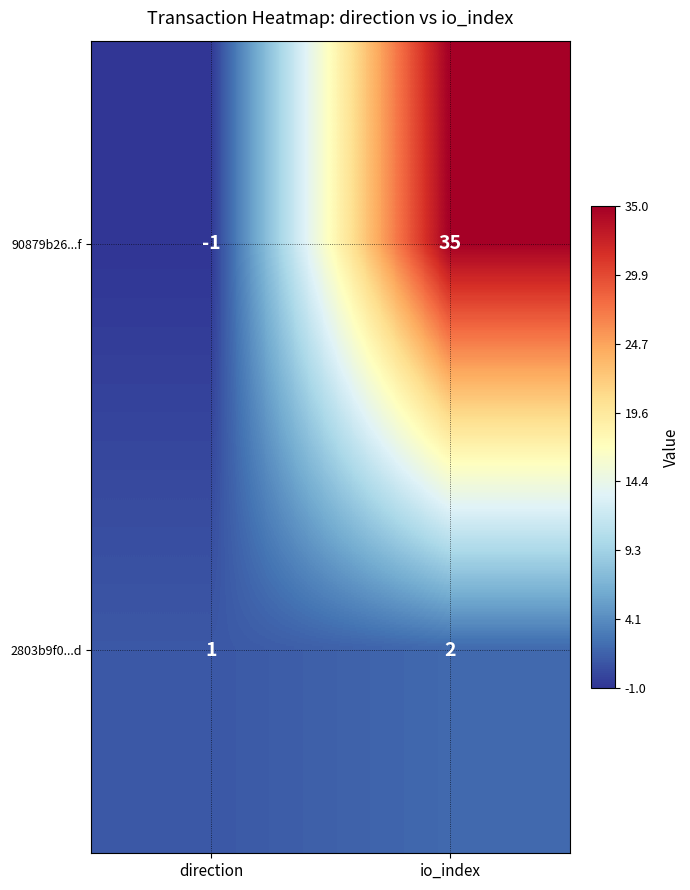

Which series has the largest range (max minus min)?

90879b26...f